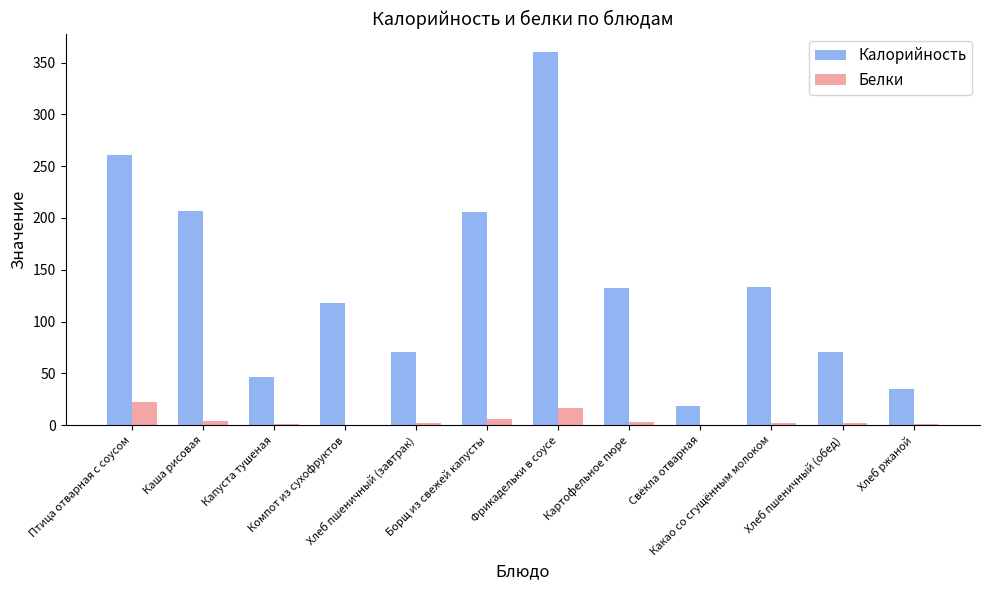

What is the greatest value displayed?

360.0